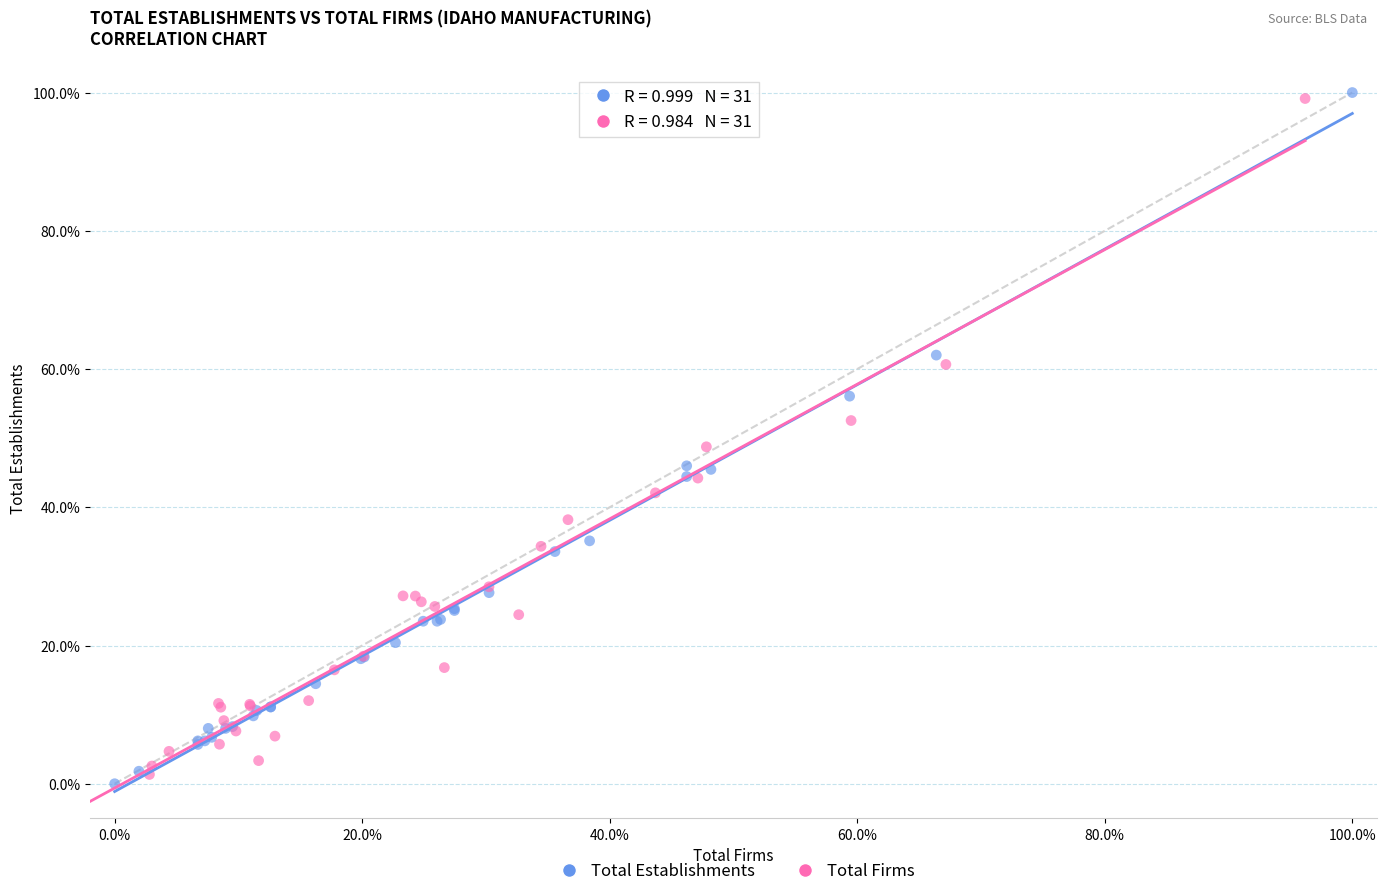

What are all the series names shown in the legend?

Total Establishments, Total Firms